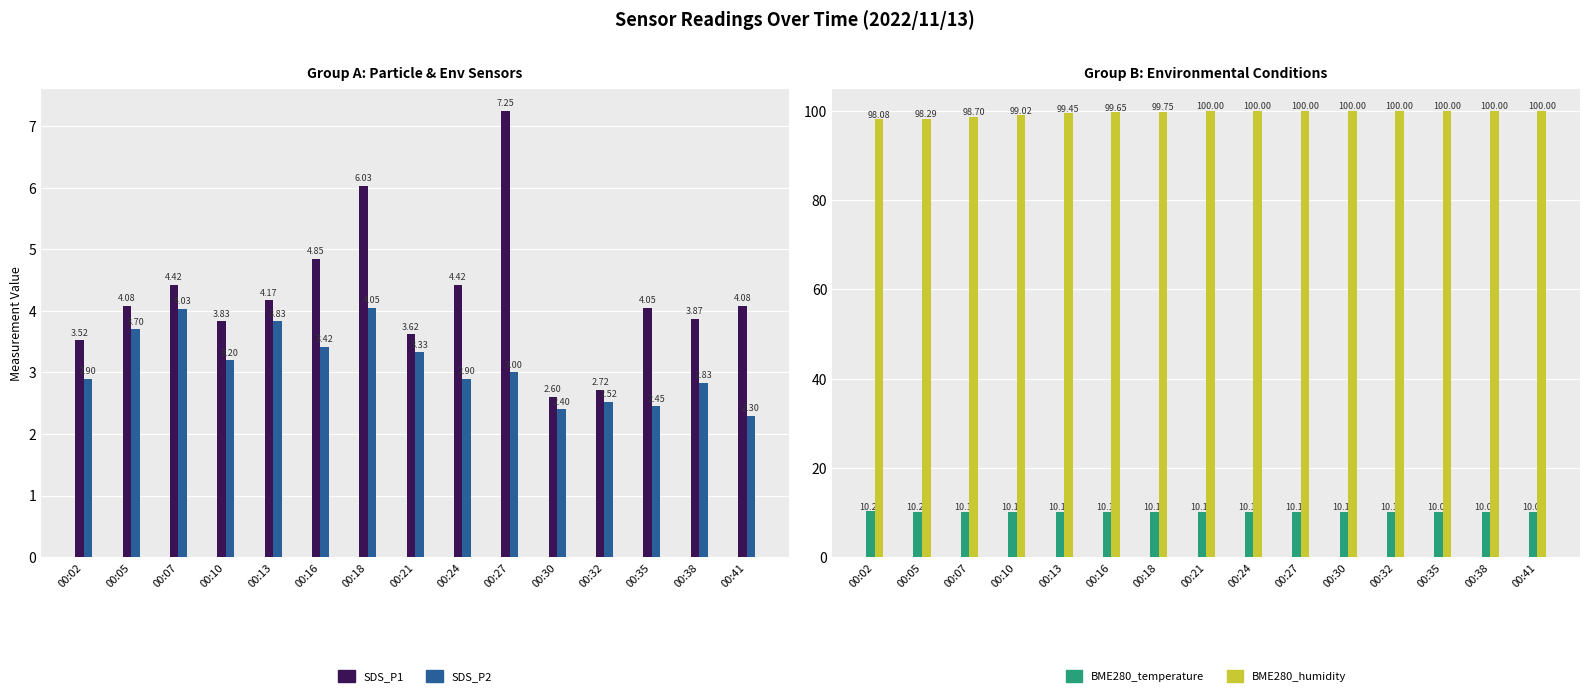

How many values in the SDS_P2 series are below 3?

7